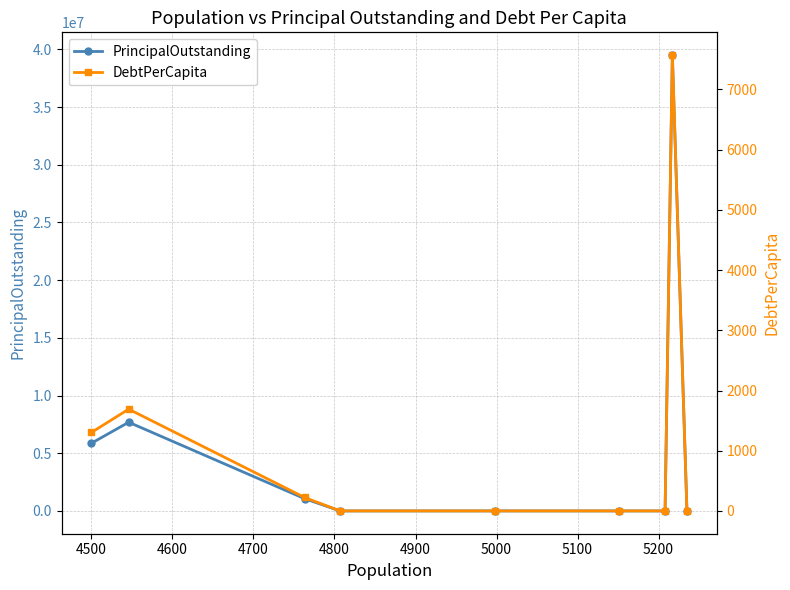

In DebtPerCapita, how many points are higher than both neighbors (excluding endpoints)?

2